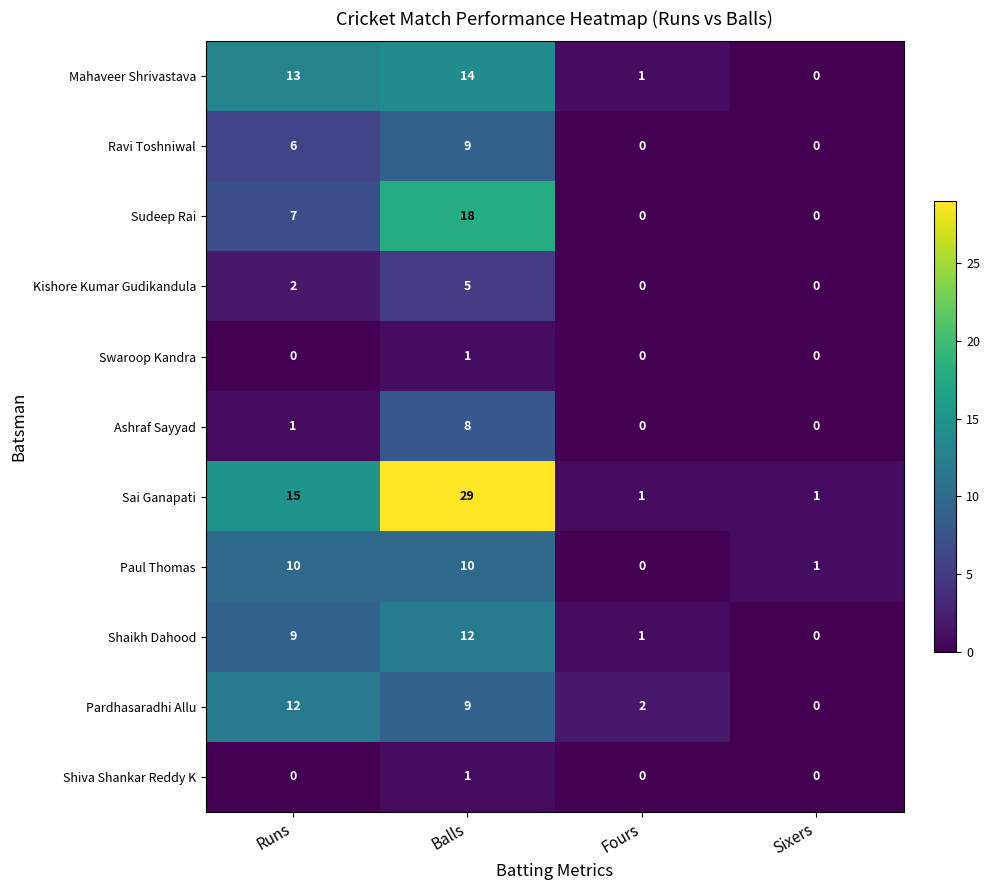

At how many categories does at least one series exceed 14?

2